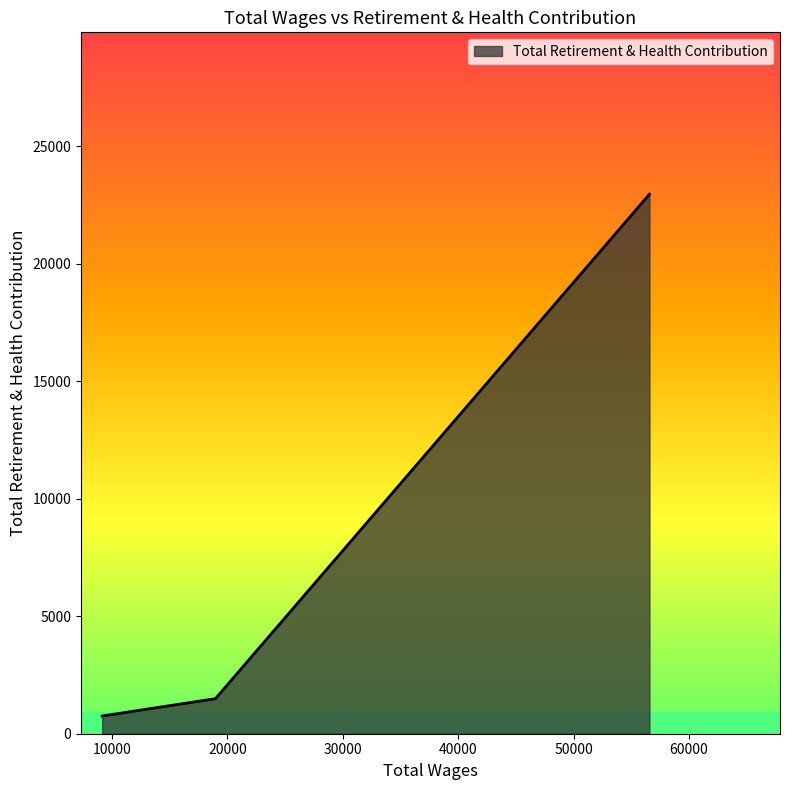

What is the maximum value shown in the chart?

22955